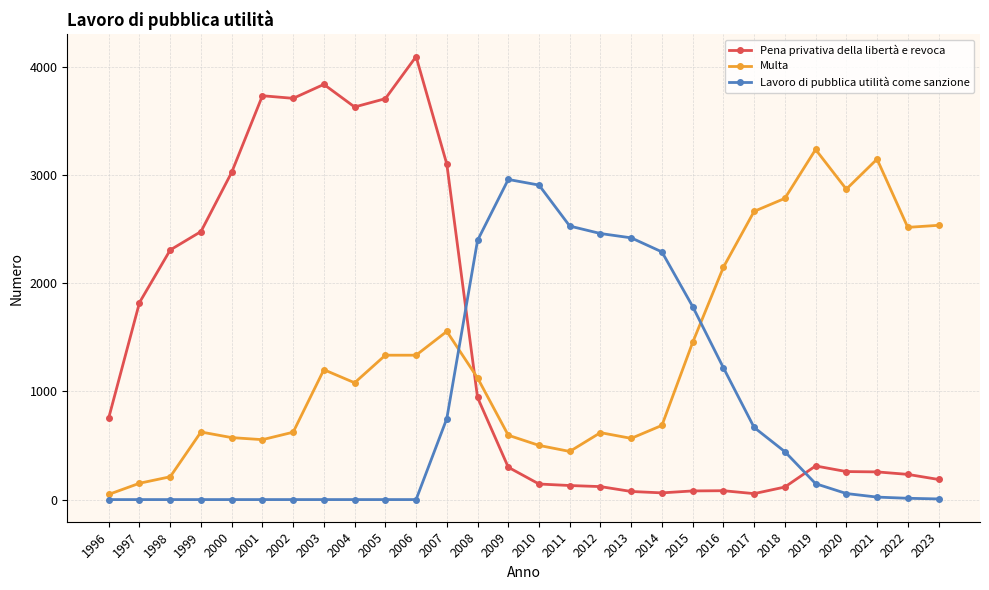

Which category has the lowest value in the Multa series?

1996